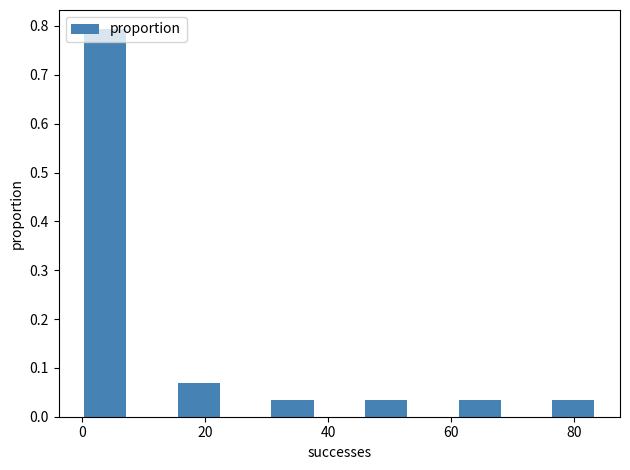

Around what value on the x-axis is the tallest bar? Give the approximate position of its centre, as read against the axis.

4